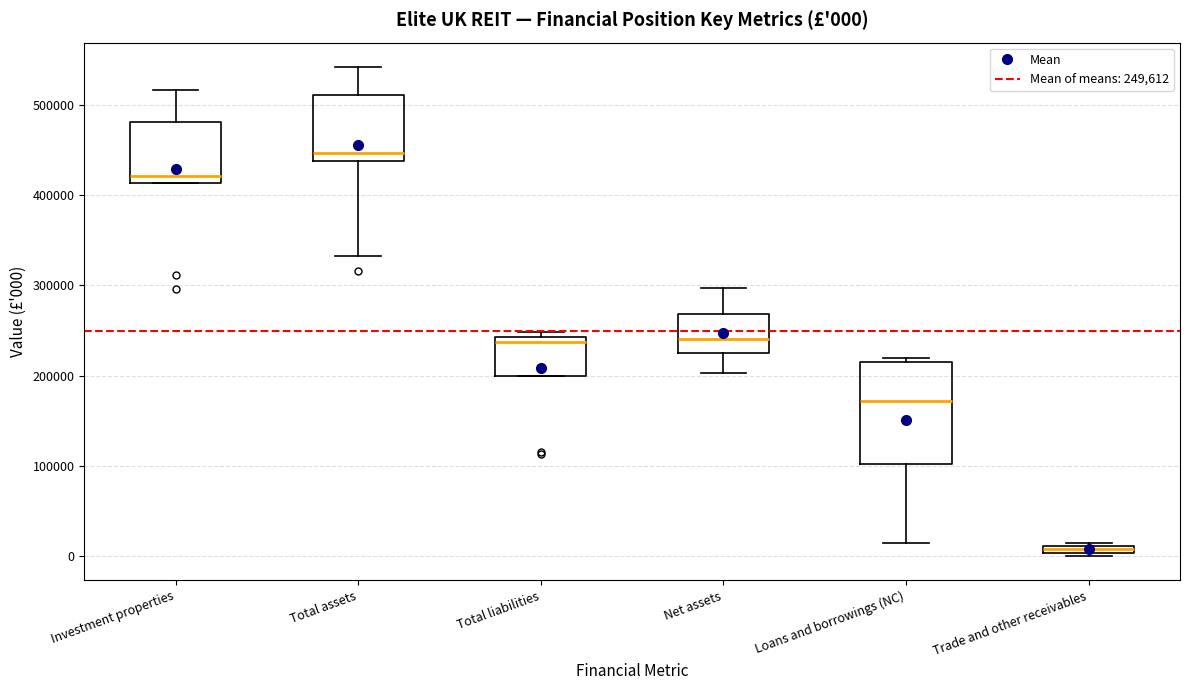

Which box is the tallest, from its lower edge to its upper edge?

Loans and borrowings (NC)